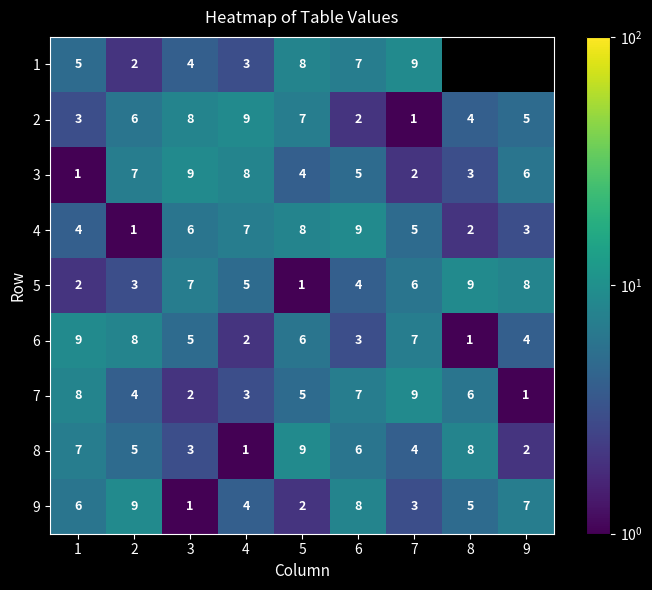

How many data points in 7 are less than 5?

4